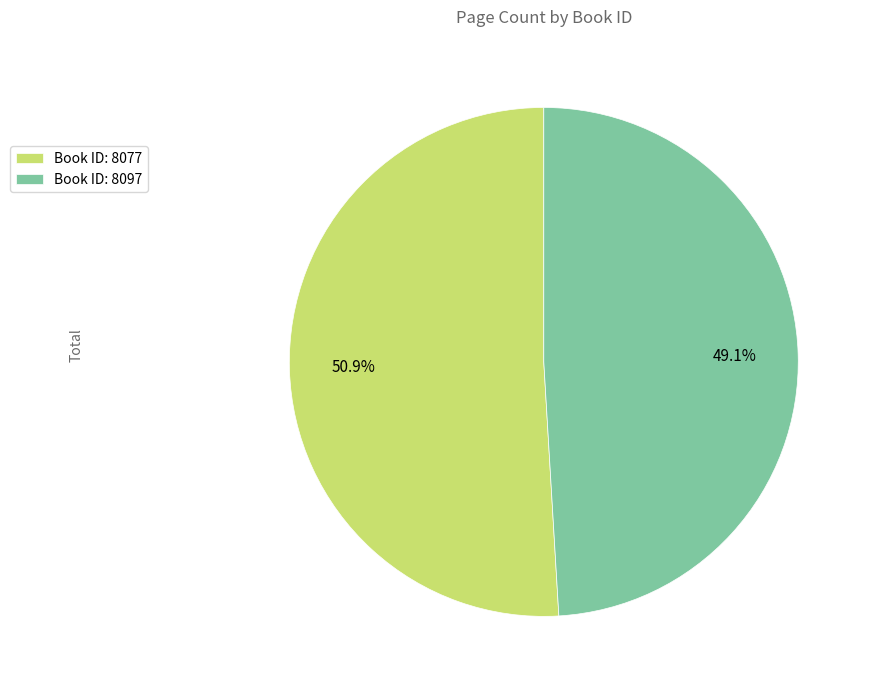

Approximately how many times larger is the value at Book ID: 8097 compared to Book ID: 8077?

1.0